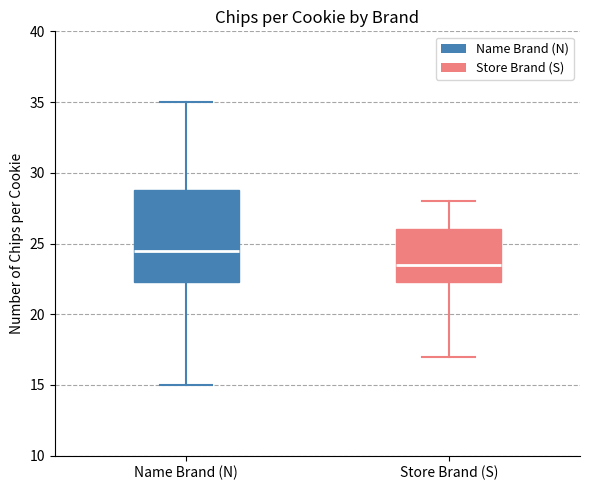

Which box has the lowest median line?

Store Brand (S)